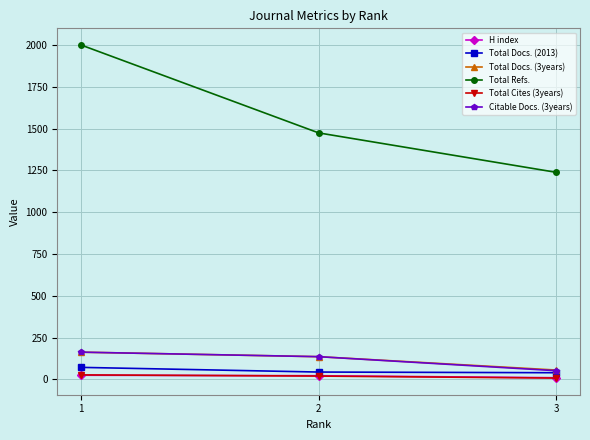

What are all the series names shown in the legend?

H index, Total Docs. (2013), Total Docs. (3years), Total Refs., Total Cites (3years), Citable Docs. (3years)